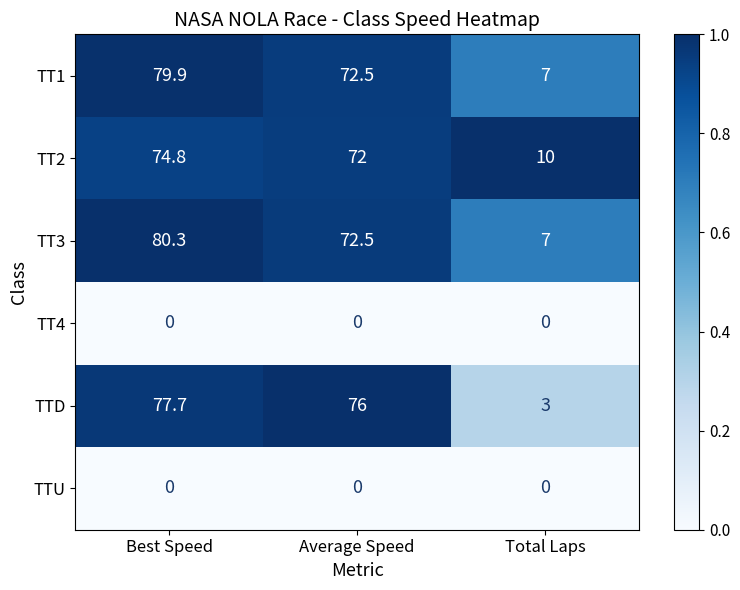

Reading left to right, what are all the values shown in this chart?

TT1: Best Speed=79.9	Average Speed=72.5	Total Laps=7.0
TT2: Best Speed=74.8	Average Speed=72.0	Total Laps=10.0
TT3: Best Speed=80.3	Average Speed=72.5	Total Laps=7.0
TT4: Best Speed=0.0	Average Speed=0.0	Total Laps=0.0
TTD: Best Speed=77.7	Average Speed=76.0	Total Laps=3.0
TTU: Best Speed=0.0	Average Speed=0.0	Total Laps=0.0